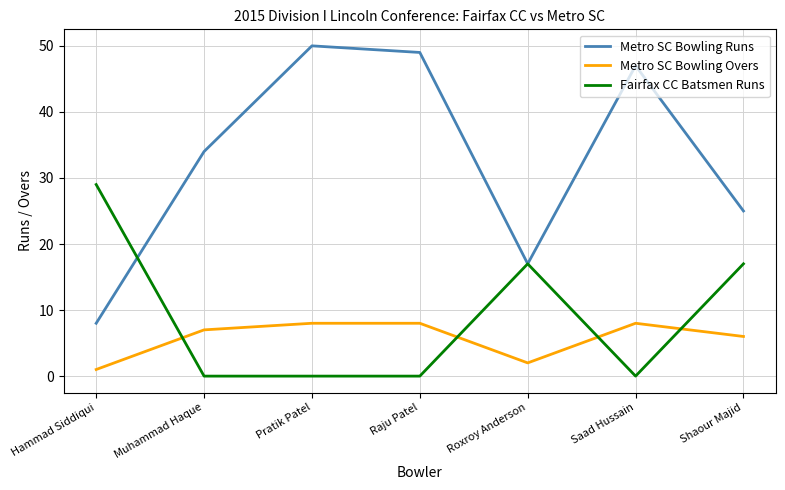

Rank the series by their maximum value, from highest to lowest.

Metro SC Bowling Runs, Fairfax CC Batsmen Runs, Metro SC Bowling Overs